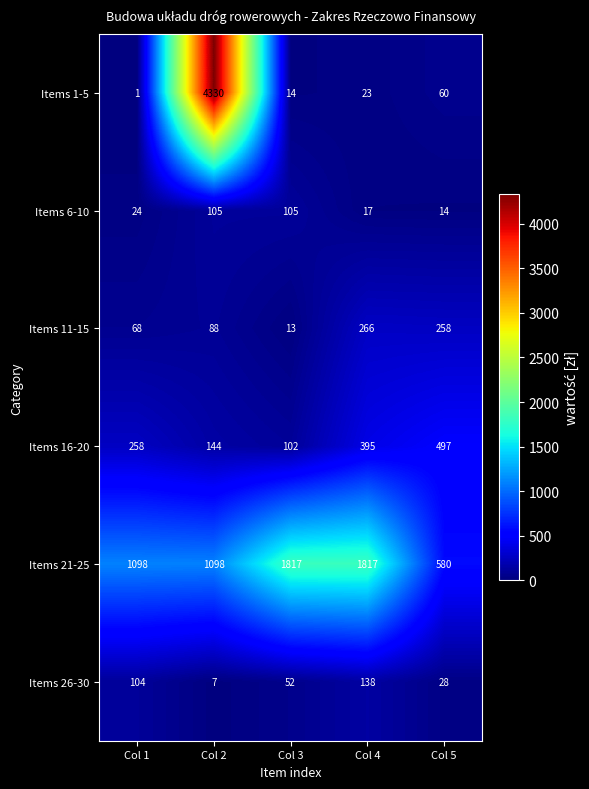

Which label corresponds to the smallest value in the chart?

Col 1